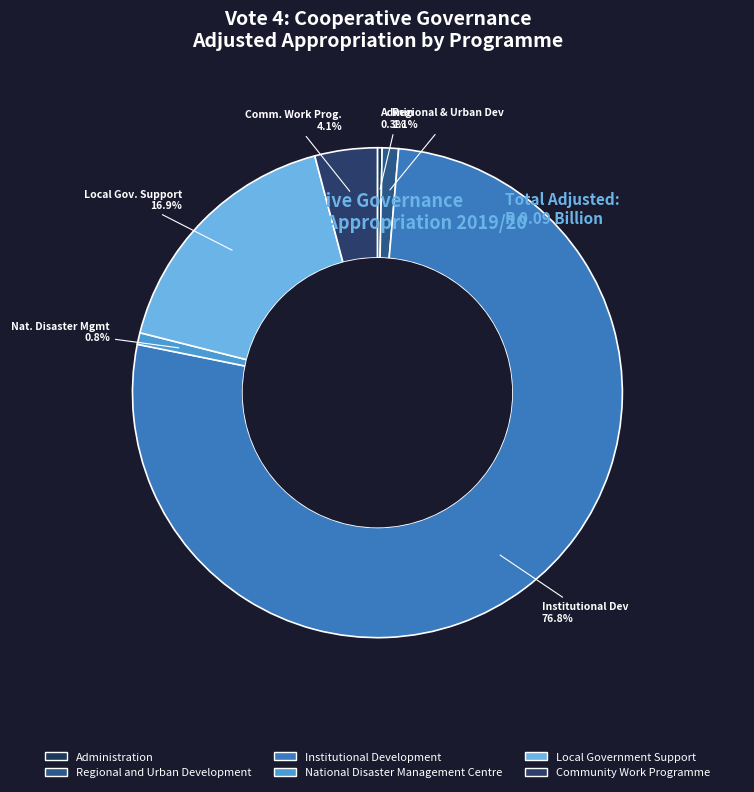

To the nearest percent, what is the difference between the Institutional Development and Administration slice percentages?

76%